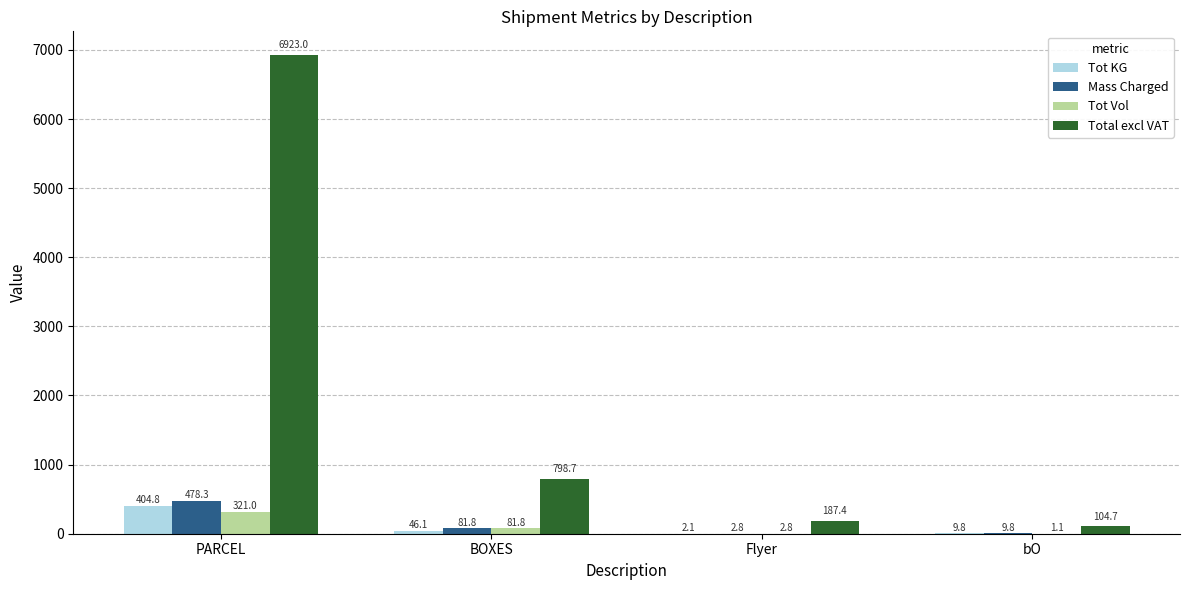

Which series changed the most between BOXES and Flyer?

Total excl VAT